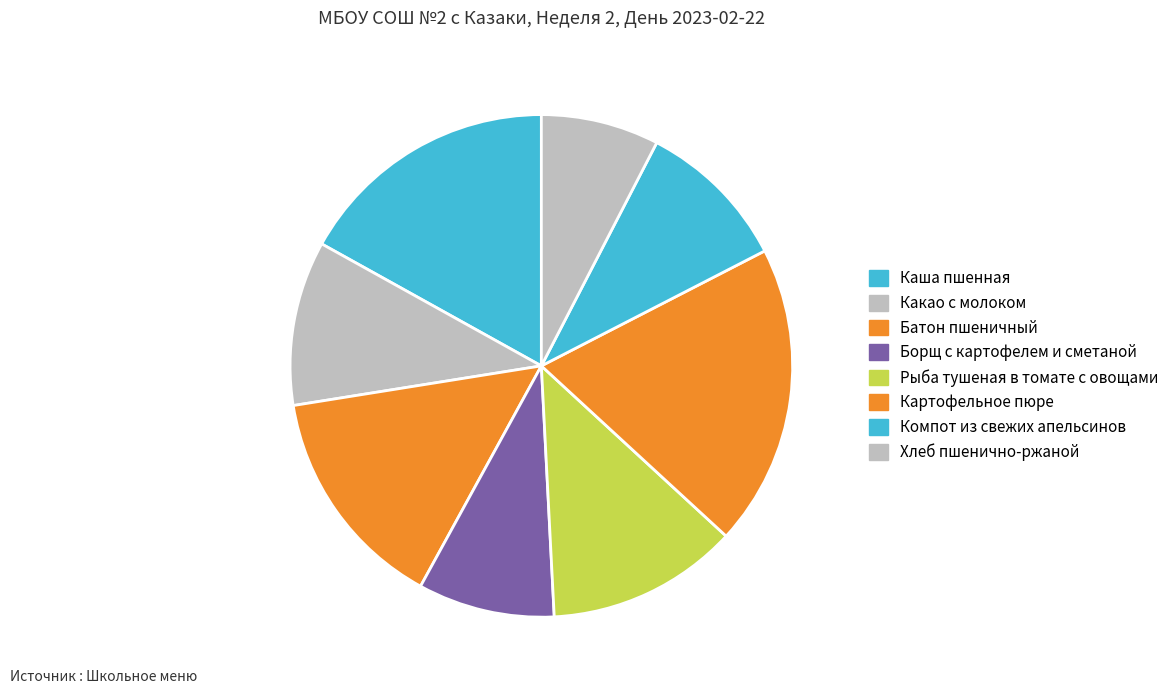

How many slices are in this pie chart?

8